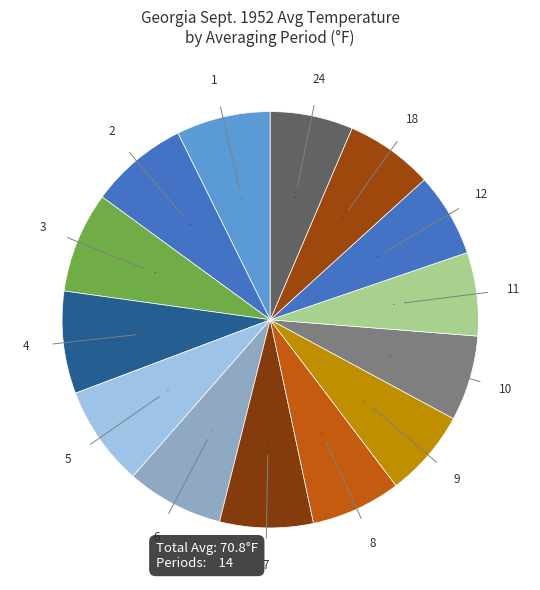

Which slice is the smallest?

Period 24